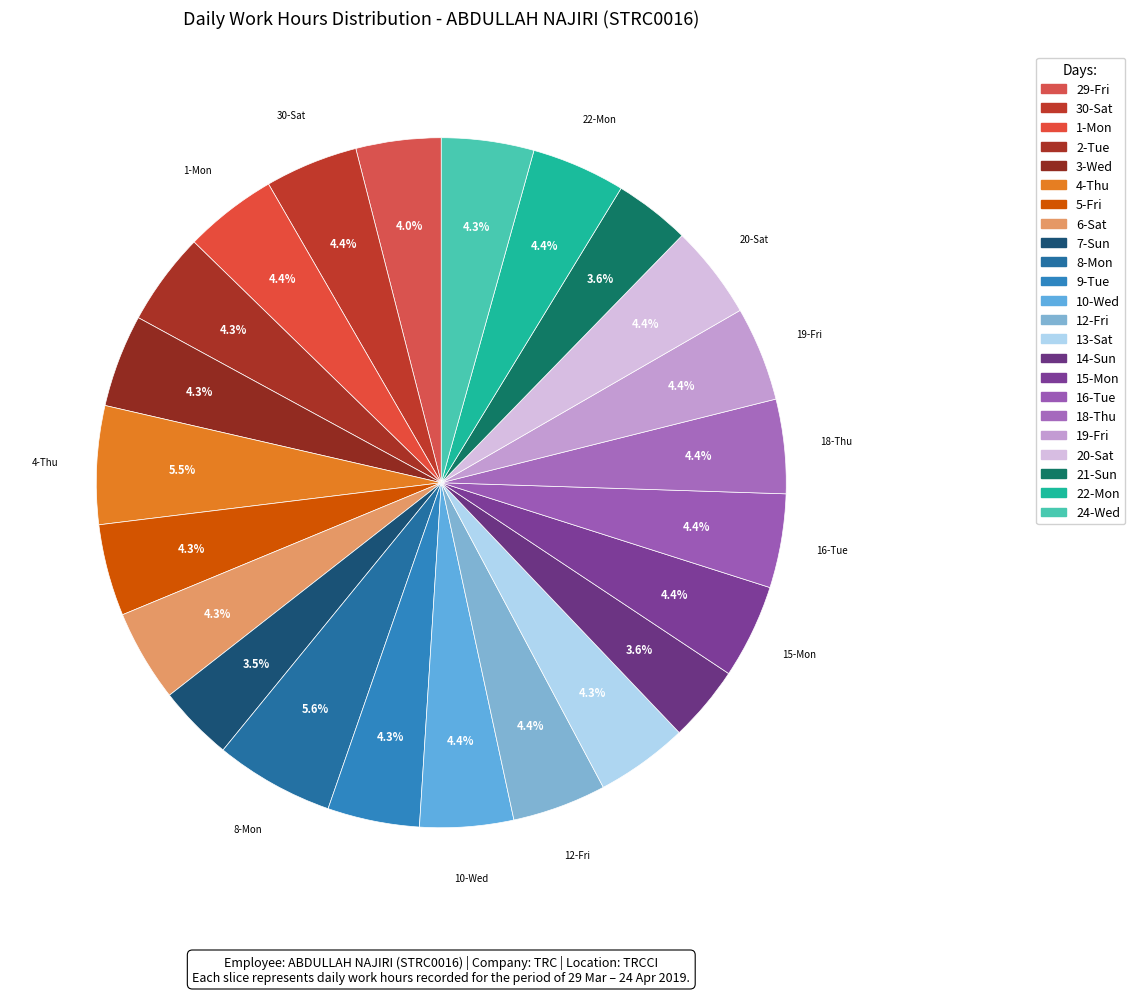

Which slice is the smallest?

7-Sun